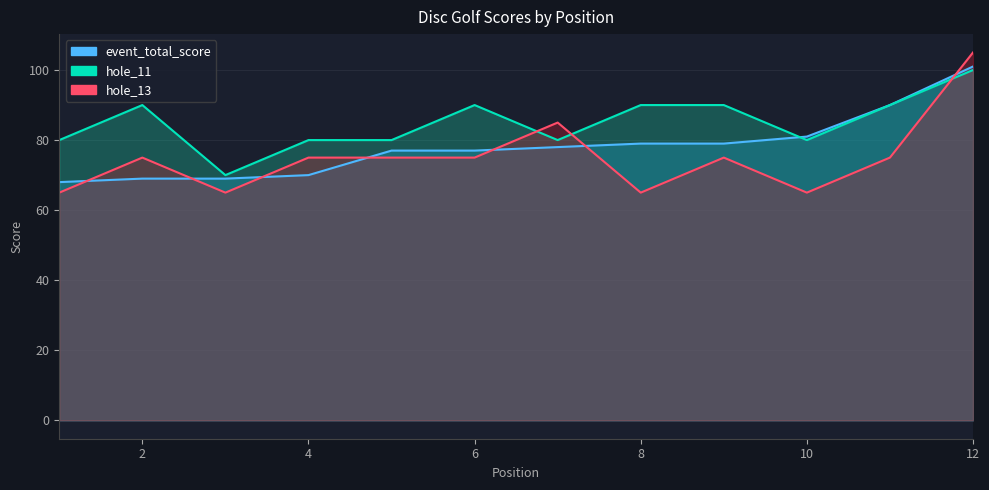

At which category is the sum across all series the highest?

12